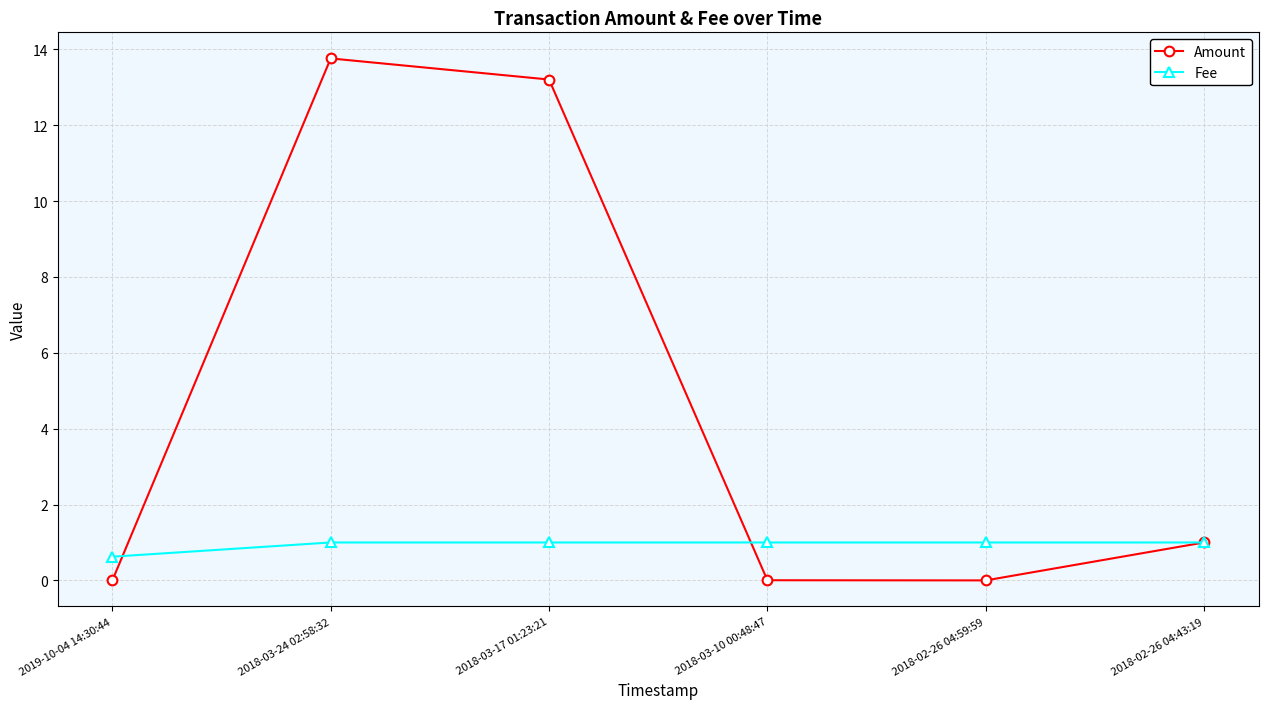

How many lines are shown in the chart?

2